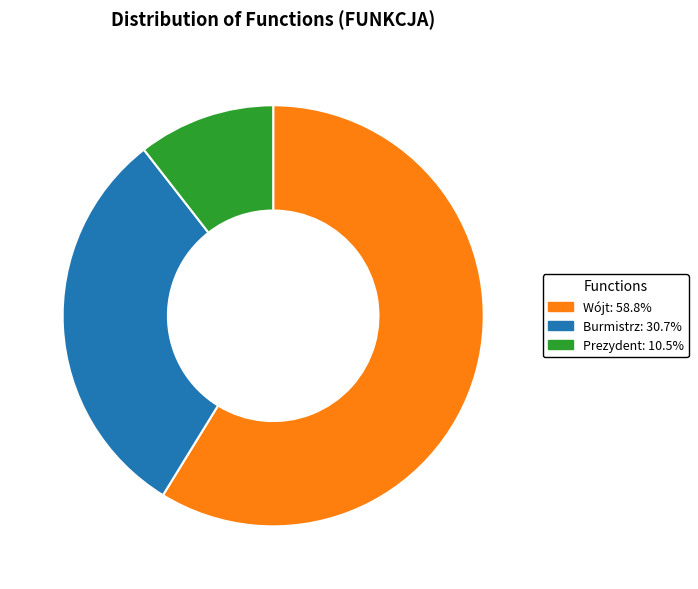

Does Burmistrz represent more than half of the total?

No